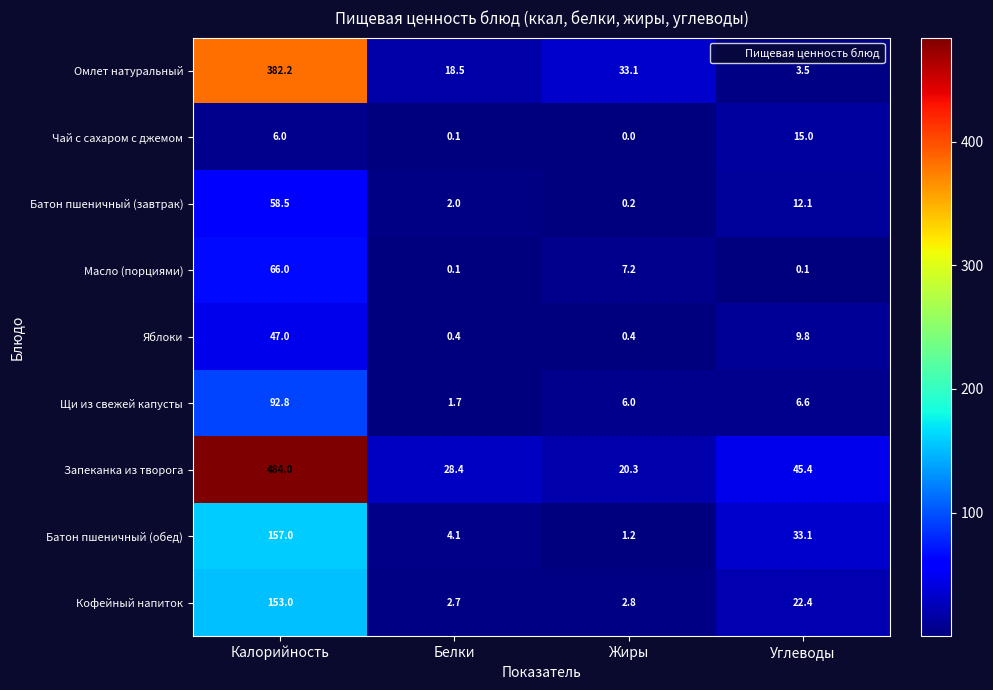

Read the Омлет натуральный value at Калорийность.

382.2